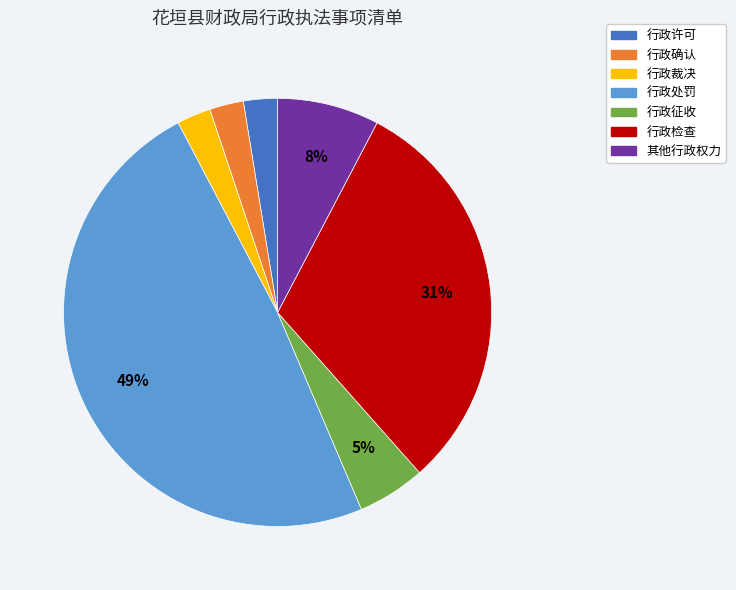

Which slice is the largest?

行政处罚